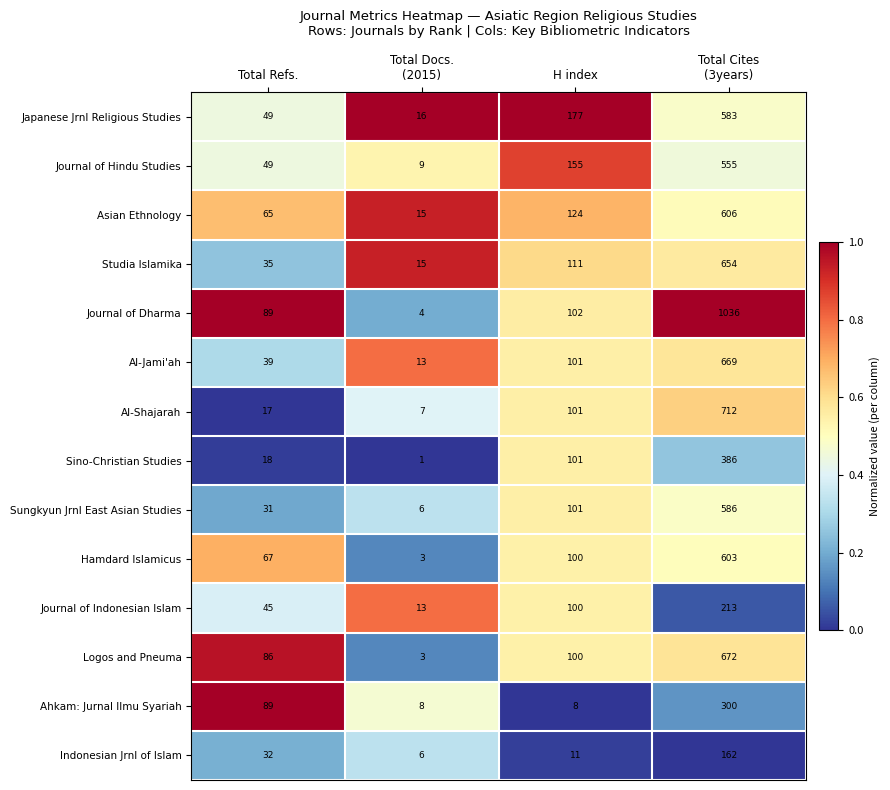

How many Journal of Indonesian Islam values are between 45 and 213?

3